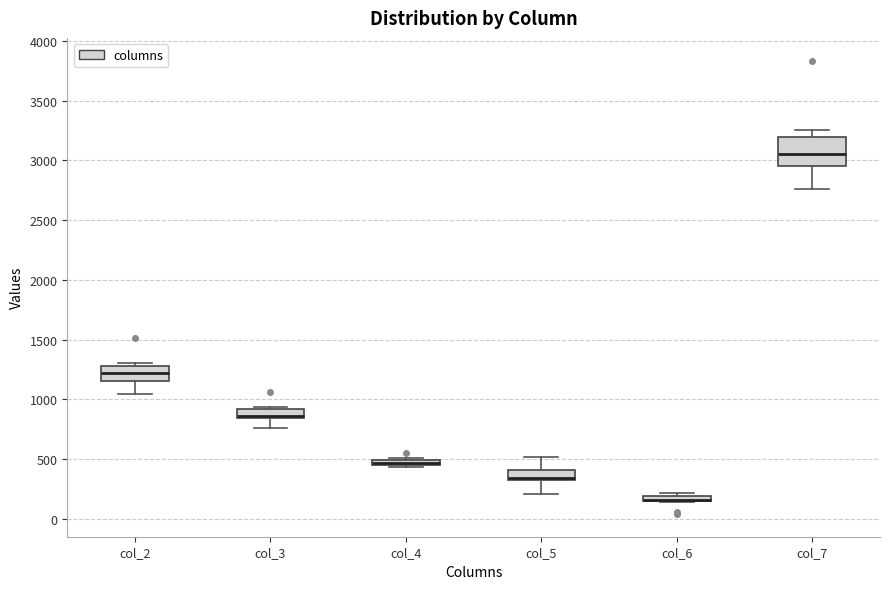

Comparing the boxes themselves (not the whiskers), which one is the tallest?

col_7